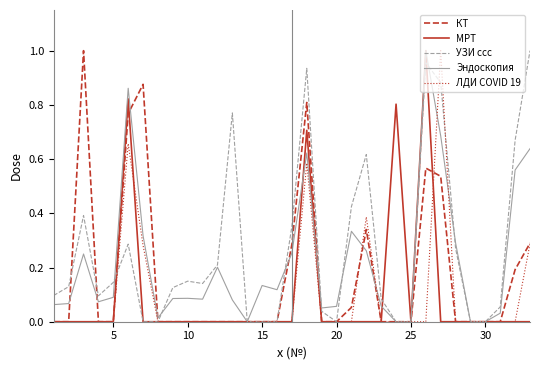

What is the sum of all МРТ values?

3.3